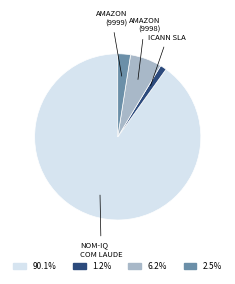

Count the number of slices in the pie.

4